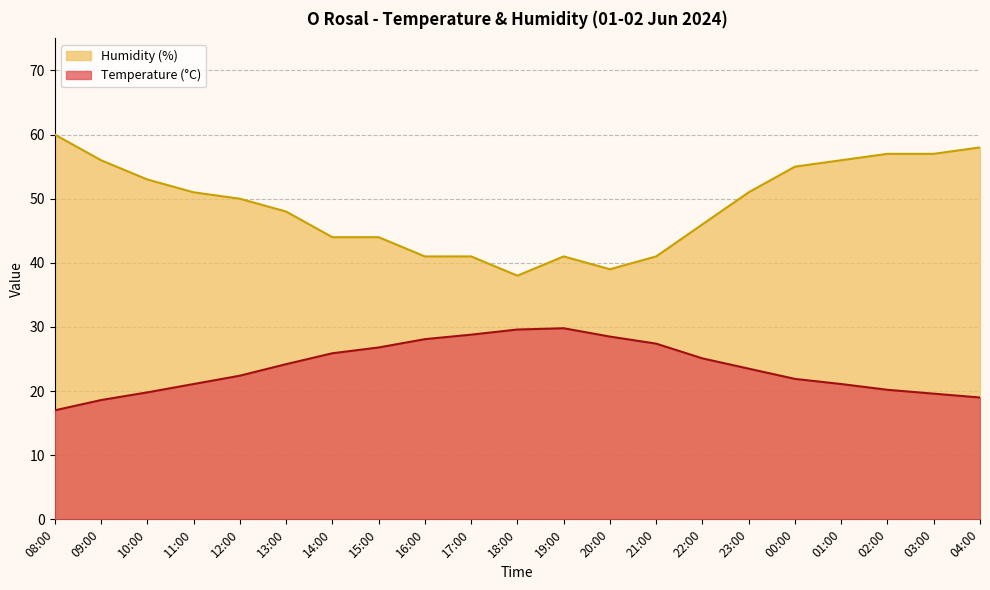

How many values in the Temperature (C) series exceed 23?

11